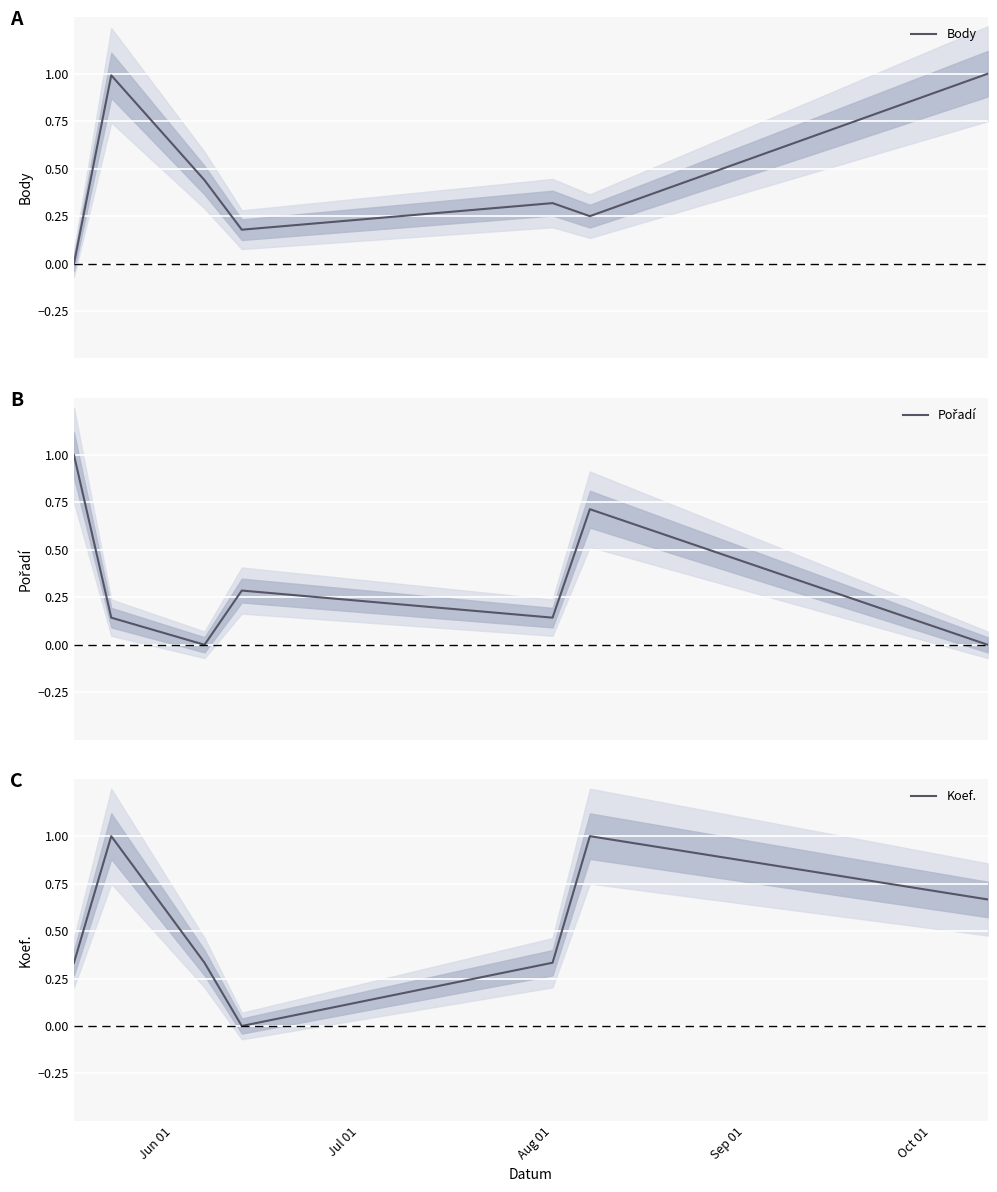

In Body, how many points are higher than both neighbors (excluding endpoints)?

2